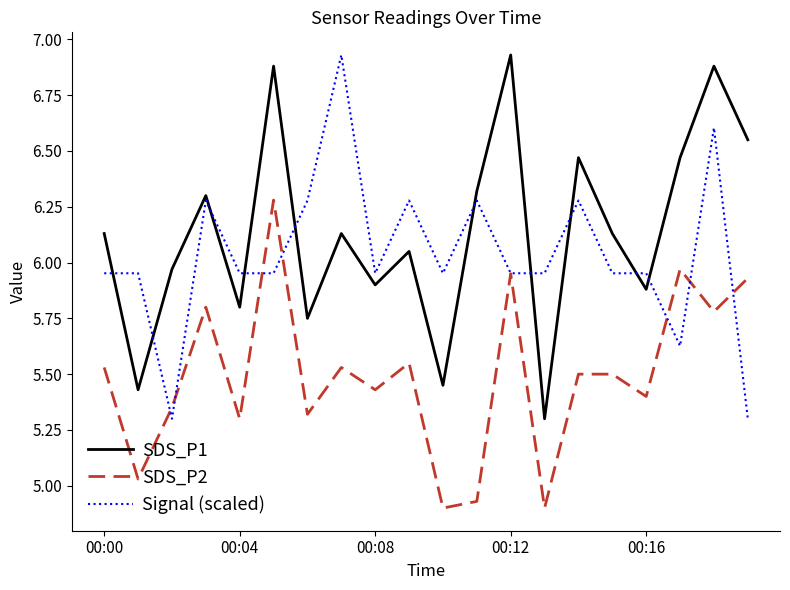

Rank the series by their average value, from lowest to highest.

SDS_P2, Signal (scaled), SDS_P1